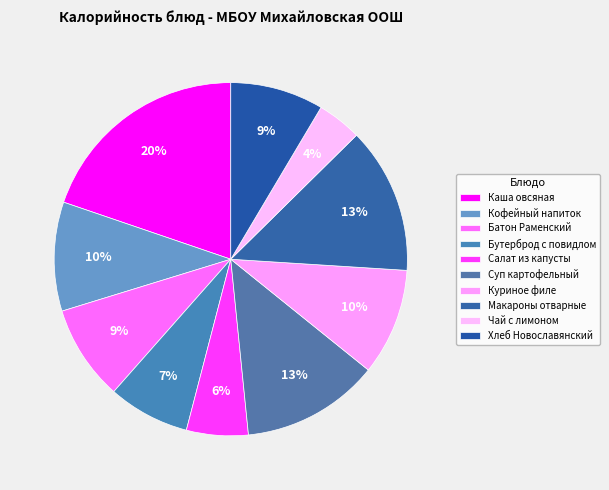

Is the sum of Салат из капусты and Чай с лимоном greater than half?

No